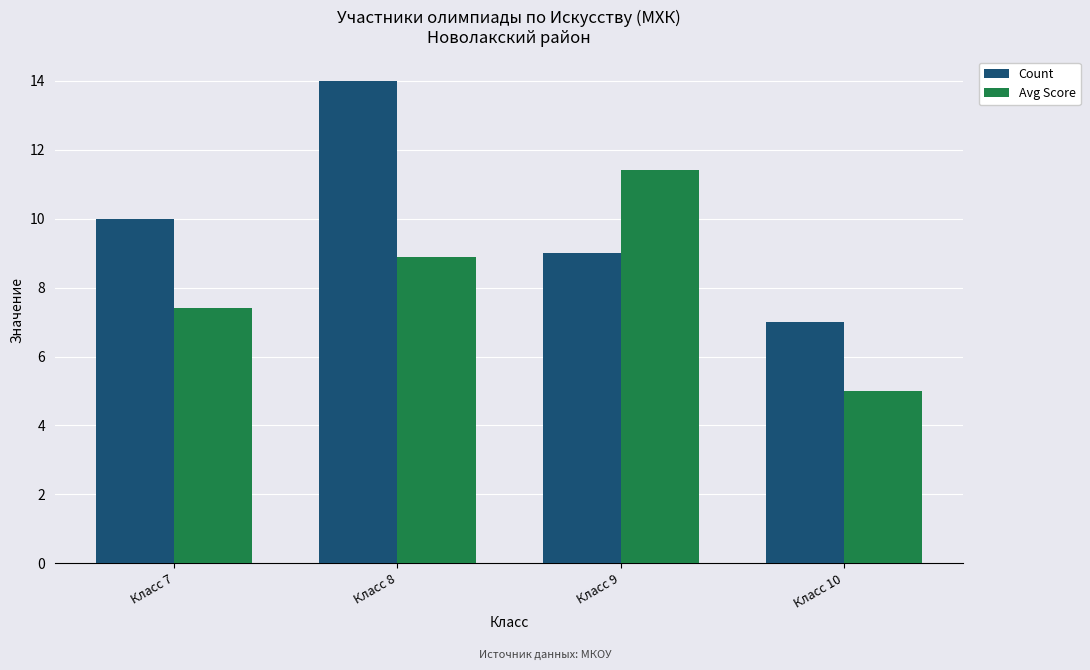

Where is Avg Score nearest to the value 8?

Класс 7